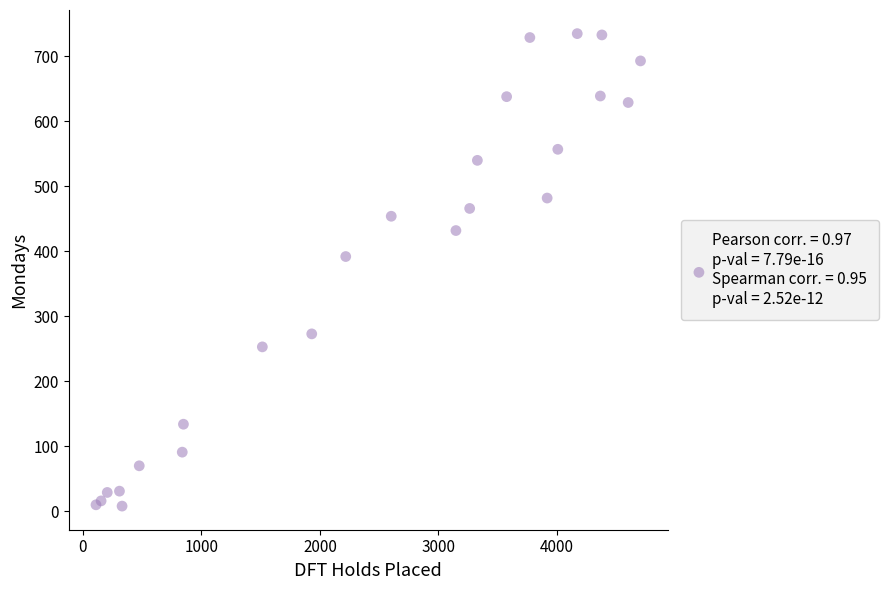

What Y value in the scatter plot is closest to 371?

392